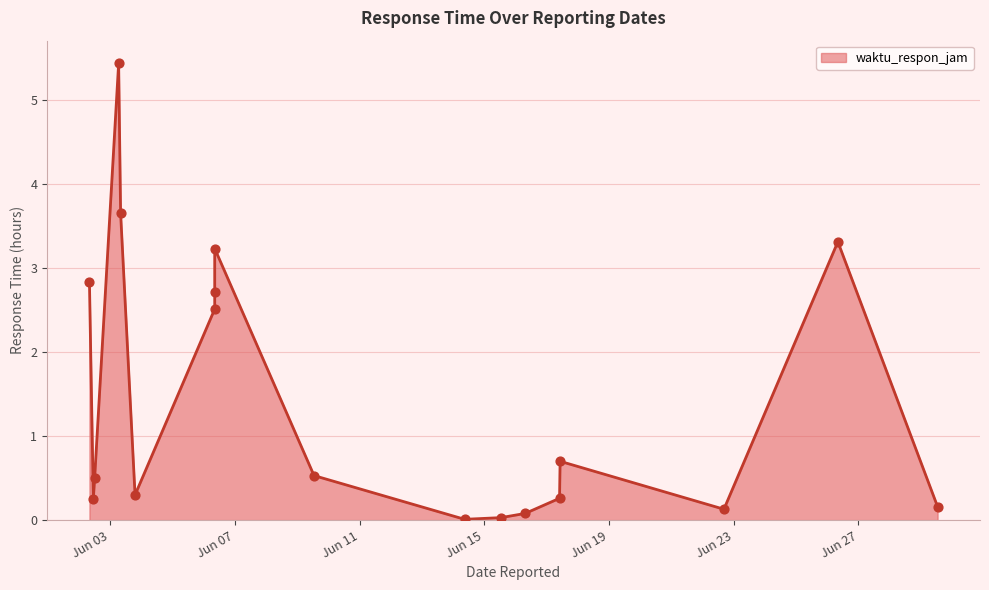

Which has a higher value, 2022-06-29 13:00 or 2022-06-02 12:00?

2022-06-02 12:00